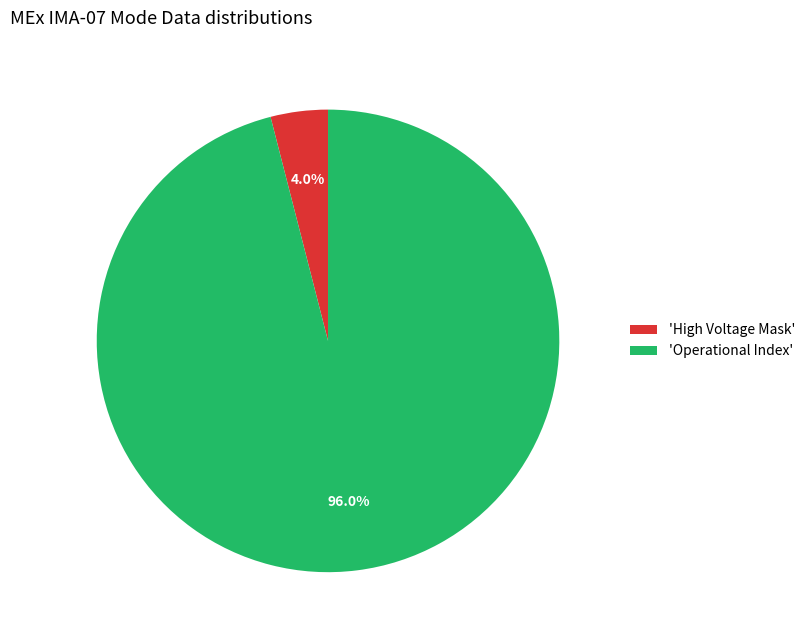

Combined, what portion of the pie is 'High Voltage Mask' and 'Operational Index'?

100.0%